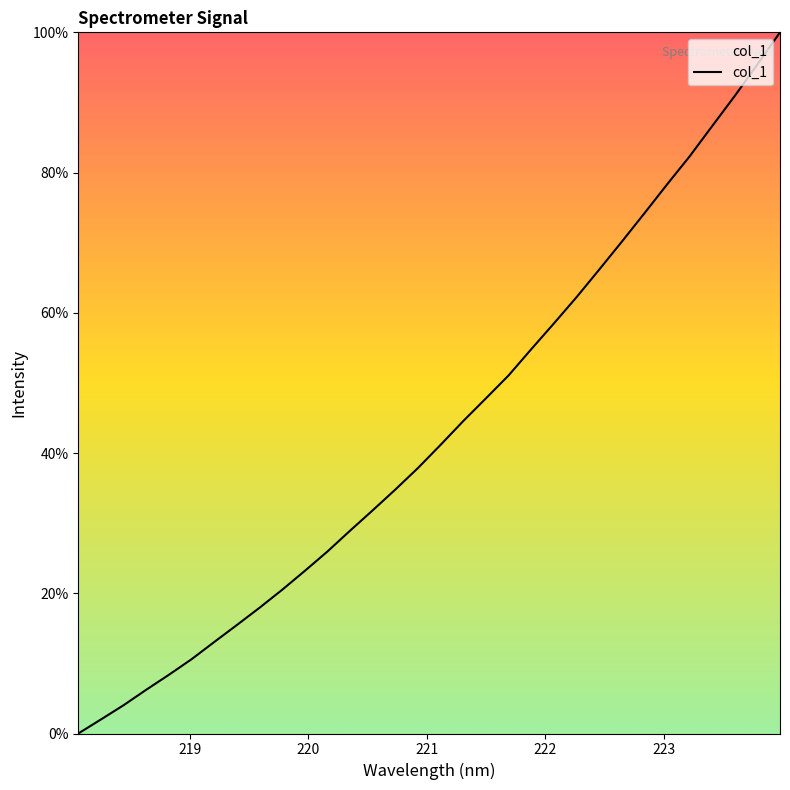

Does the chart have visible grid lines?

No